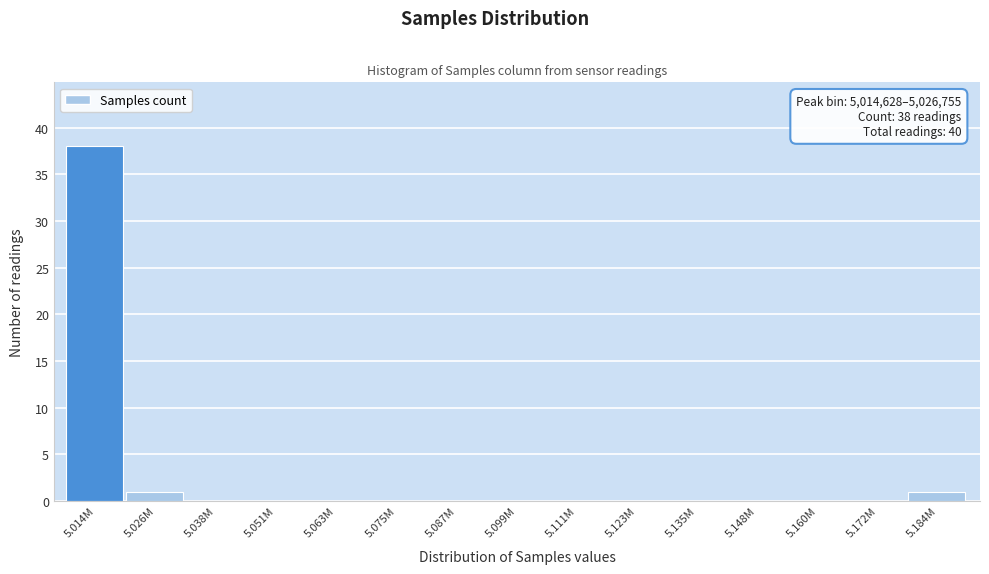

Reading right to left, what are all the values shown in this chart?

5.184M=1	5.172M=0	5.160M=0	5.148M=0	5.135M=0	5.123M=0	5.111M=0	5.099M=0	5.087M=0	5.075M=0	5.063M=0	5.051M=0	5.038M=0	5.026M=1	5.014M=38